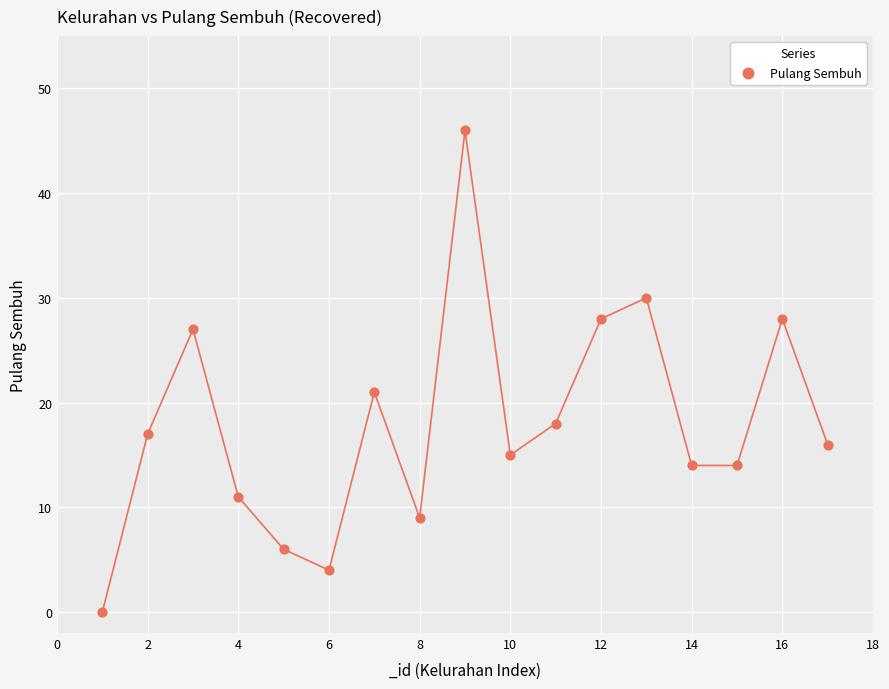

What Y value in the scatter plot is closest to 23?

21